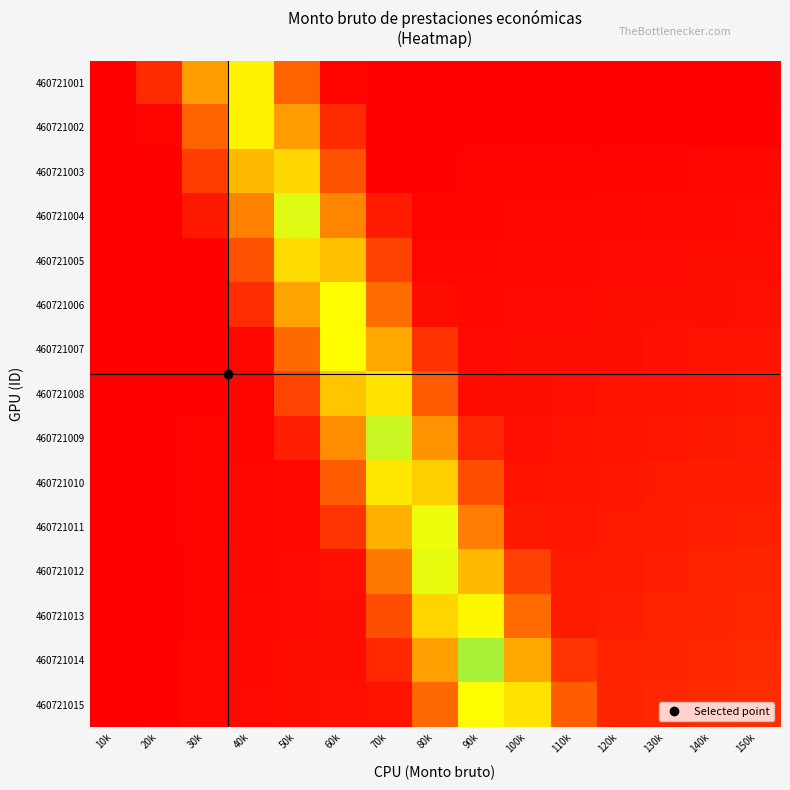

Reading left to right, extract all data points from this chart.

460721001: 10k=0.0	20k=0.1	30k=0.4	40k=0.6	50k=0.3	60k=0.0	70k=0.0	80k=0.0	90k=0.0	100k=0.0	110k=0.0	120k=0.0	130k=0.0	140k=0.0	150k=0.0
460721002: 10k=0.0	20k=0.0	30k=0.3	40k=0.6	50k=0.5	60k=0.1	70k=0.0	80k=0.0	90k=0.0	100k=0.0	110k=0.0	120k=0.0	130k=0.0	140k=0.0	150k=0.0
460721003: 10k=0.0	20k=0.0	30k=0.2	40k=0.5	50k=0.6	60k=0.3	70k=0.0	80k=0.0	90k=0.0	100k=0.0	110k=0.0	120k=0.0	130k=0.0	140k=0.0	150k=0.0
460721004: 10k=0.0	20k=0.0	30k=0.1	40k=0.4	50k=0.7	60k=0.4	70k=0.1	80k=0.0	90k=0.0	100k=0.0	110k=0.0	120k=0.0	130k=0.0	140k=0.0	150k=0.0
460721005: 10k=0.0	20k=0.0	30k=0.0	40k=0.3	50k=0.6	60k=0.5	70k=0.2	80k=0.0	90k=0.0	100k=0.0	110k=0.0	120k=0.0	130k=0.0	140k=0.0	150k=0.0
460721006: 10k=0.0	20k=0.0	30k=0.0	40k=0.1	50k=0.5	60k=0.7	70k=0.3	80k=0.0	90k=0.0	100k=0.0	110k=0.0	120k=0.0	130k=0.0	140k=0.0	150k=0.1
460721007: 10k=0.0	20k=0.0	30k=0.0	40k=0.0	50k=0.3	60k=0.7	70k=0.5	80k=0.2	90k=0.0	100k=0.0	110k=0.0	120k=0.1	130k=0.1	140k=0.1	150k=0.1
460721008: 10k=0.0	20k=0.0	30k=0.0	40k=0.0	50k=0.2	60k=0.5	70k=0.6	80k=0.3	90k=0.0	100k=0.0	110k=0.1	120k=0.1	130k=0.1	140k=0.1	150k=0.1
460721009: 10k=0.0	20k=0.0	30k=0.0	40k=0.0	50k=0.1	60k=0.4	70k=0.7	80k=0.4	90k=0.1	100k=0.1	110k=0.1	120k=0.1	130k=0.1	140k=0.1	150k=0.1
460721010: 10k=0.0	20k=0.0	30k=0.0	40k=0.0	50k=0.0	60k=0.3	70k=0.6	80k=0.6	90k=0.3	100k=0.1	110k=0.1	120k=0.1	130k=0.1	140k=0.1	150k=0.1
460721011: 10k=0.0	20k=0.0	30k=0.0	40k=0.0	50k=0.0	60k=0.2	70k=0.5	80k=0.7	90k=0.4	100k=0.1	110k=0.1	120k=0.1	130k=0.1	140k=0.1	150k=0.1
460721012: 10k=0.0	20k=0.0	30k=0.0	40k=0.0	50k=0.0	60k=0.1	70k=0.4	80k=0.7	90k=0.5	100k=0.2	110k=0.1	120k=0.1	130k=0.1	140k=0.1	150k=0.1
460721013: 10k=0.0	20k=0.0	30k=0.0	40k=0.0	50k=0.0	60k=0.0	70k=0.3	80k=0.6	90k=0.6	100k=0.3	110k=0.1	120k=0.1	130k=0.1	140k=0.1	150k=0.1
460721014: 10k=0.0	20k=0.0	30k=0.0	40k=0.0	50k=0.0	60k=0.0	70k=0.1	80k=0.5	90k=0.8	100k=0.5	110k=0.2	120k=0.1	130k=0.1	140k=0.1	150k=0.1
460721015: 10k=0.0	20k=0.0	30k=0.0	40k=0.0	50k=0.0	60k=0.1	70k=0.1	80k=0.3	90k=0.7	100k=0.6	110k=0.3	120k=0.1	130k=0.1	140k=0.1	150k=0.1